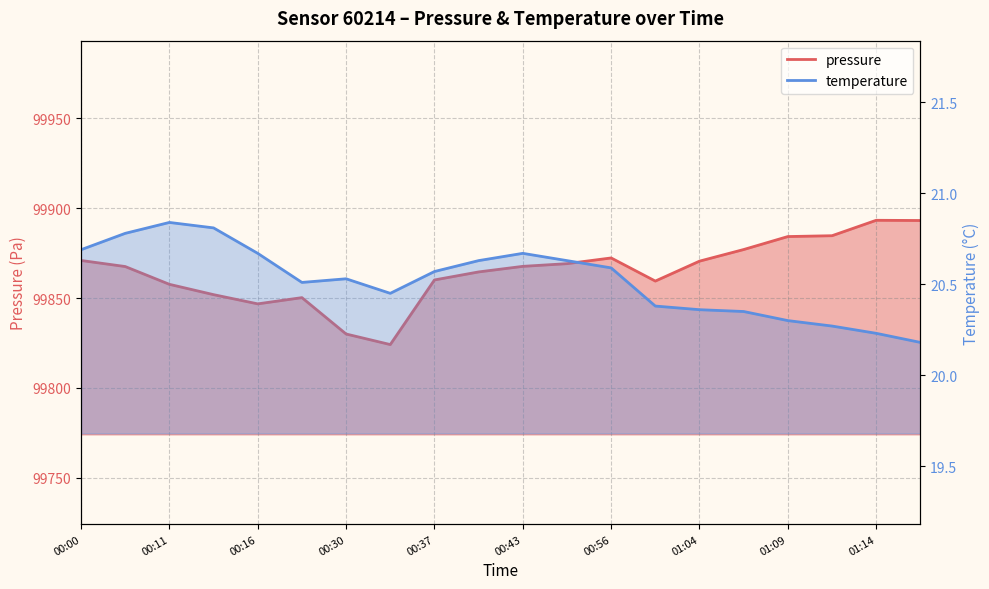

Where is the first local minimum for temperature?

00:24